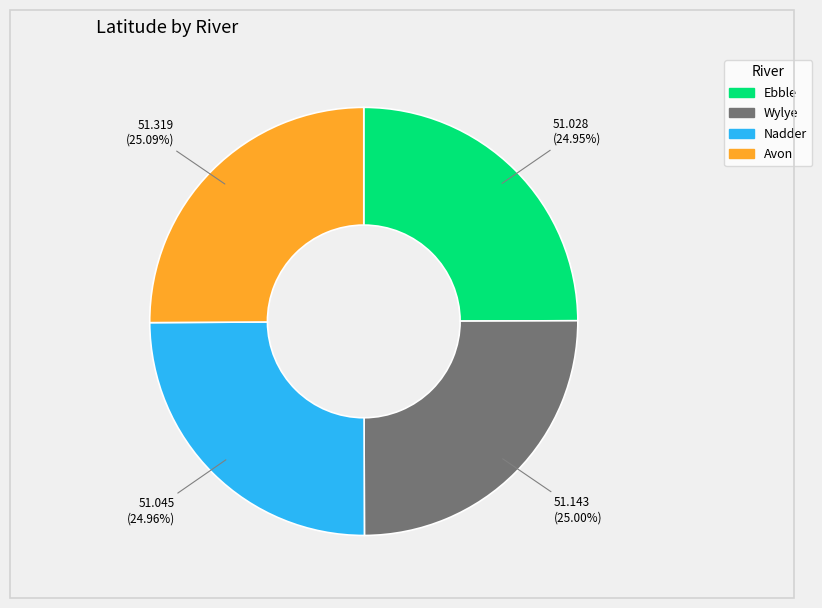

What percentage is the Ebble slice, to the nearest percent?

25%